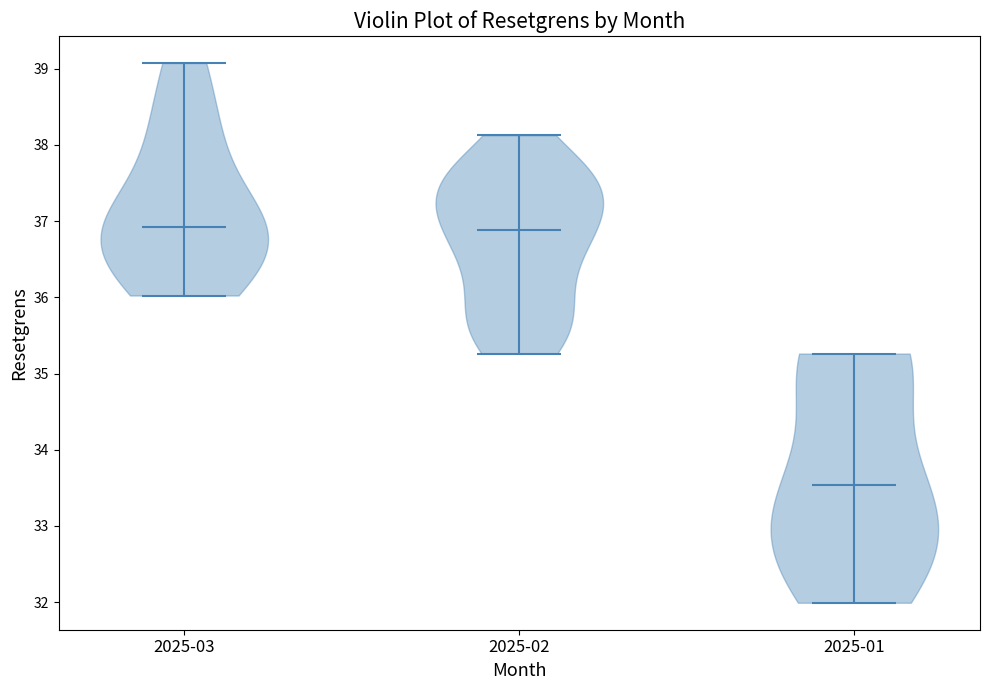

Which violin has the lowest median line?

2025-01